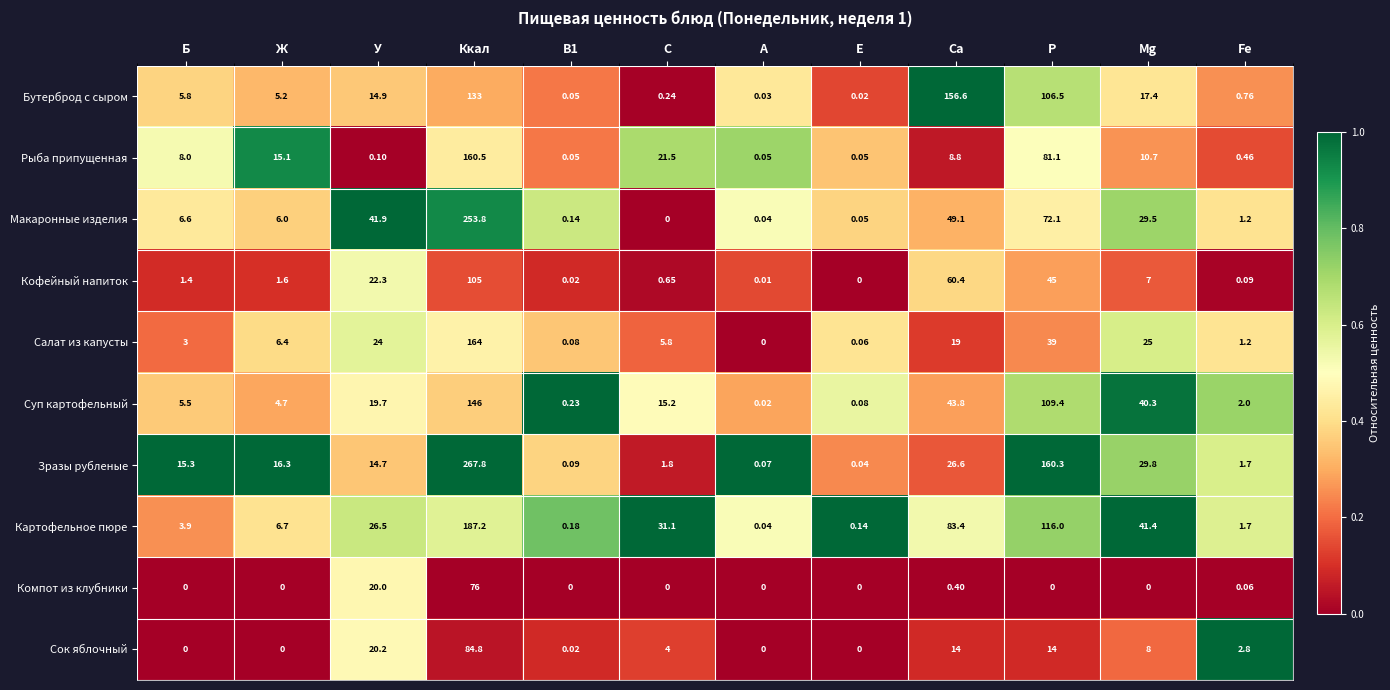

At which category is the sum across all series the highest?

Ккал